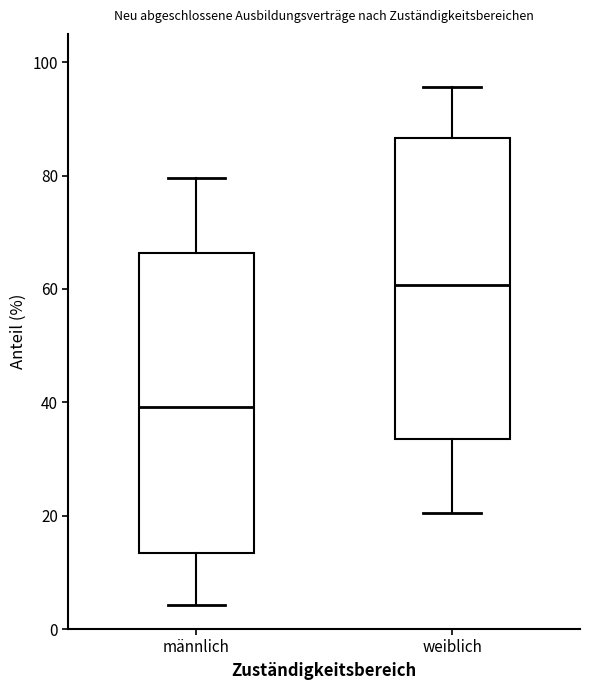

Reading left to right, transcribe this box plot: for each box, give where its median line is, the range the box spans, and where its two whiskers end, as read against the y-axis. The values are not printed on the chart, so give them approximately, as read against the axis.

männlich: median 40, box 14 to 66, whiskers 4 to 80
weiblich: median 60, box 34 to 86, whiskers 20 to 96